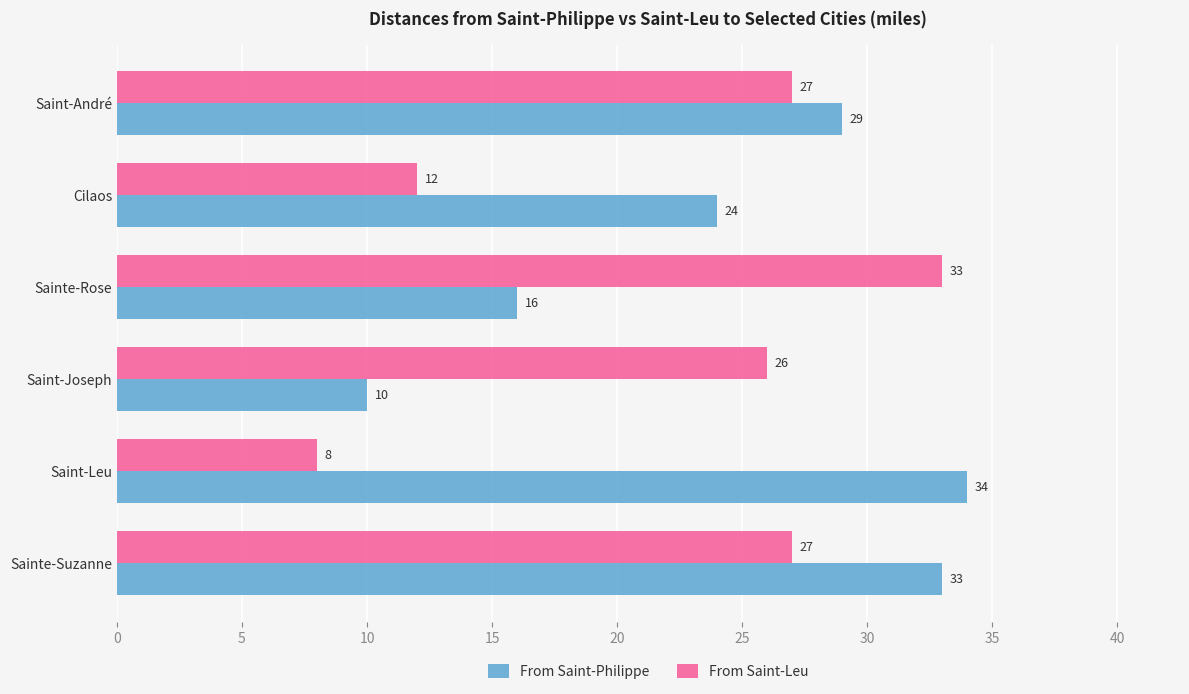

True or false: From Saint-Philippe has a value of 4 at Saint-Joseph.

False